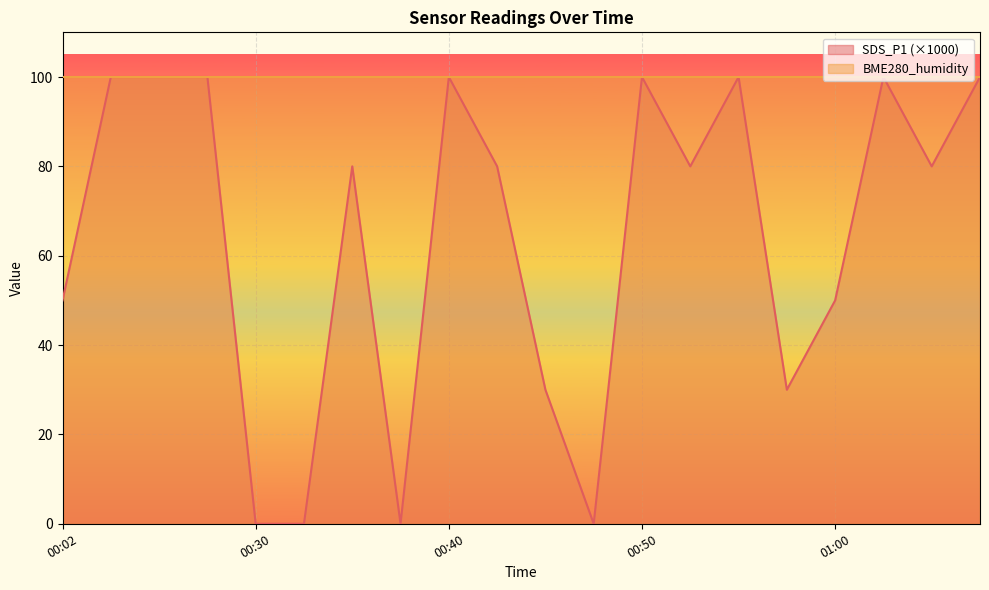

What is the difference between the maximum and second lowest values?

100